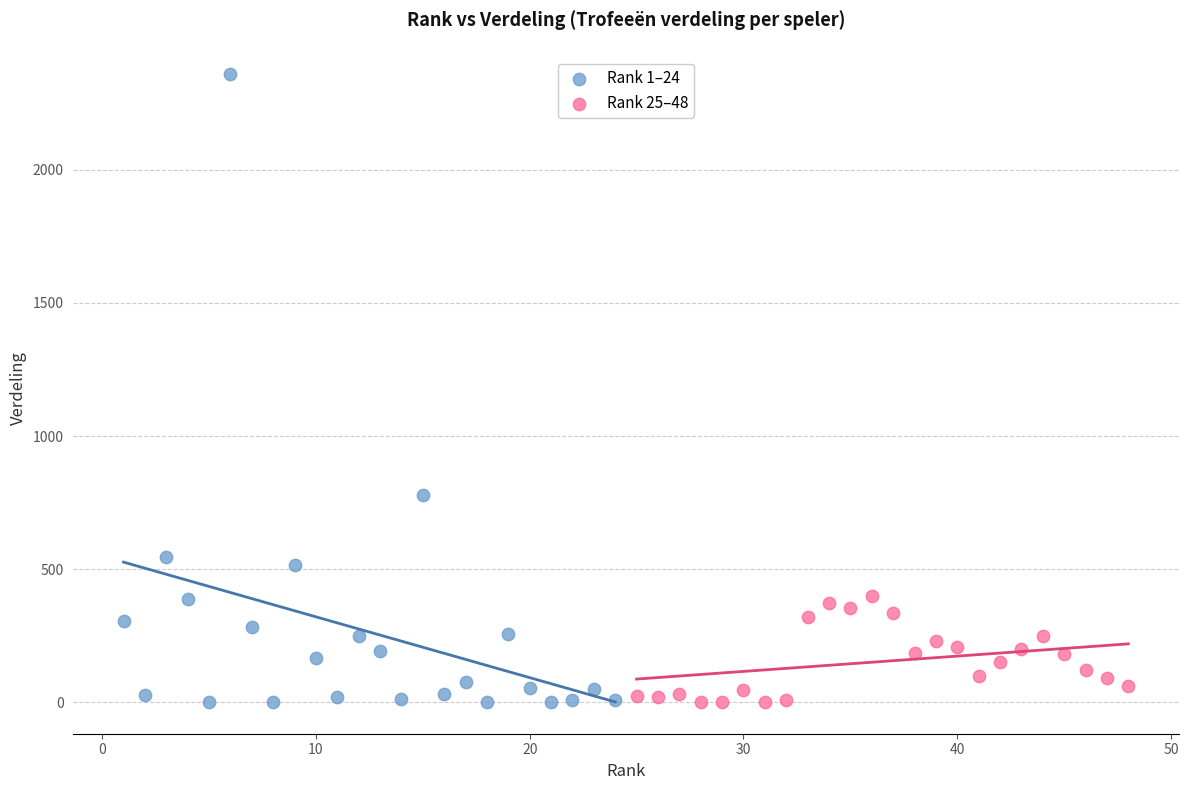

Which series reaches the maximum Y coordinate?

Rank 1–24